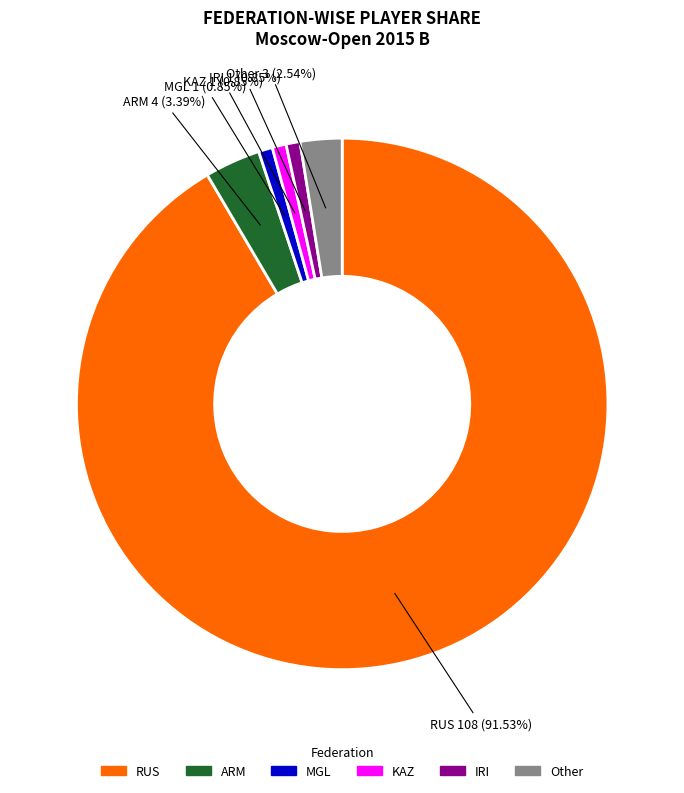

How much of the chart is everything except KAZ?

99.2%